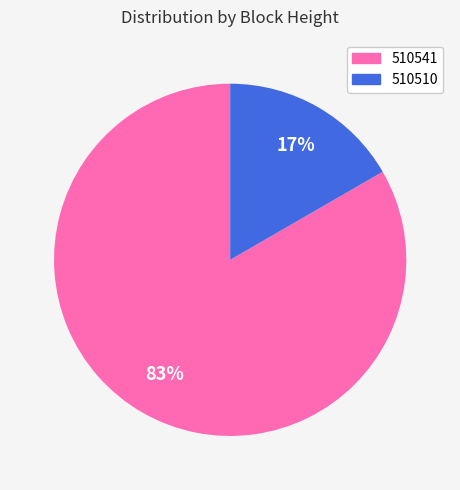

To the nearest percent, what portion does 510541 represent?

83%